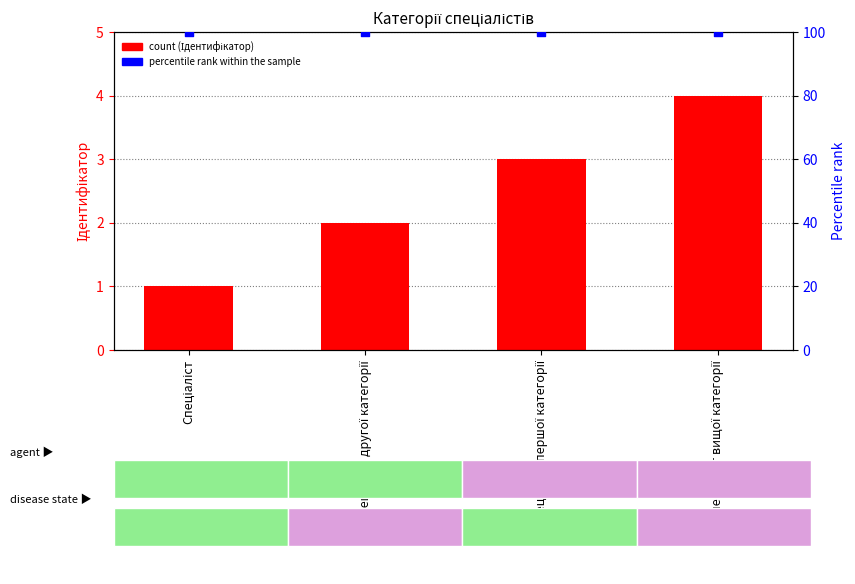

Which series reaches the maximum Y coordinate?

percentile rank within the sample